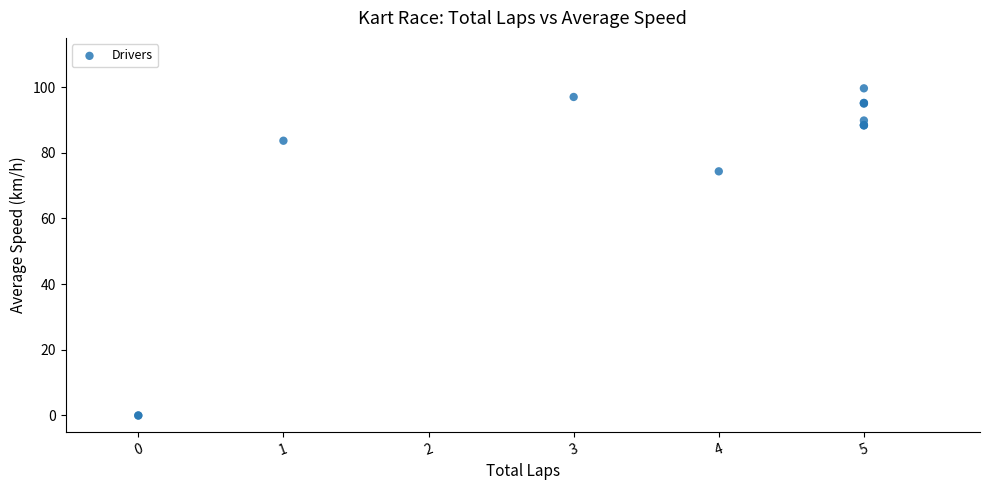

What Y value in the scatter plot is closest to 49?

74.4